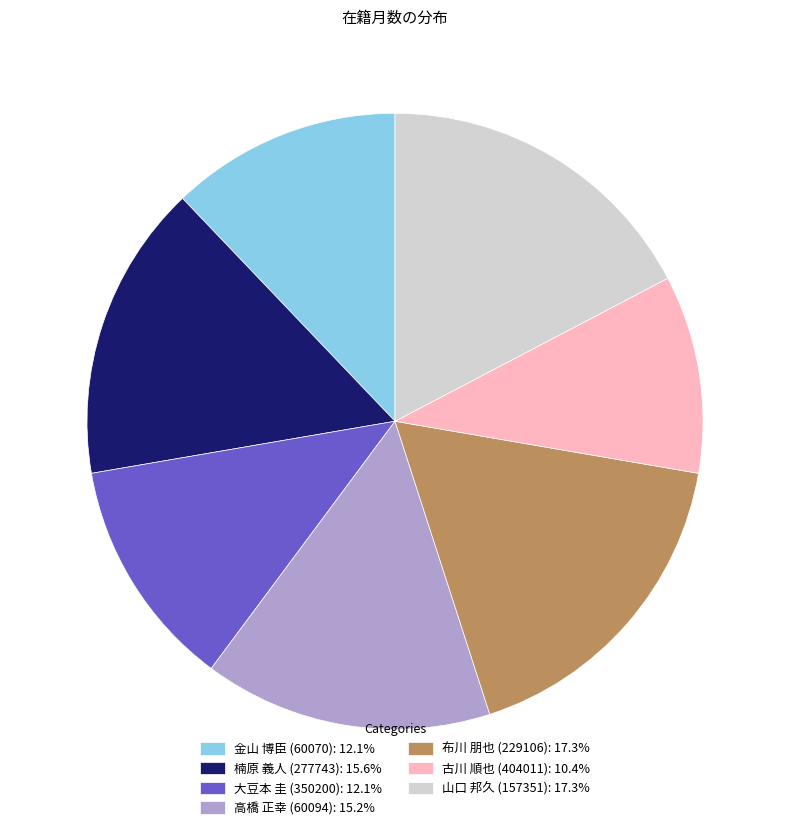

True or false: 金山 博臣 (60070) accounts for 23% of the total.

False